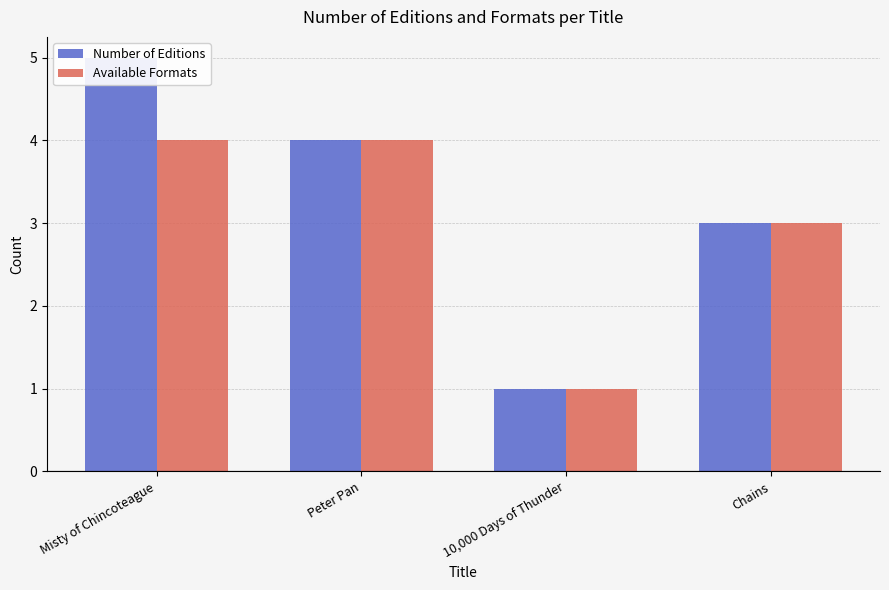

List the labels in order of Available Formats value, smallest first.

10,000 Days of Thunder, Chains, Misty of Chincoteague, Peter Pan